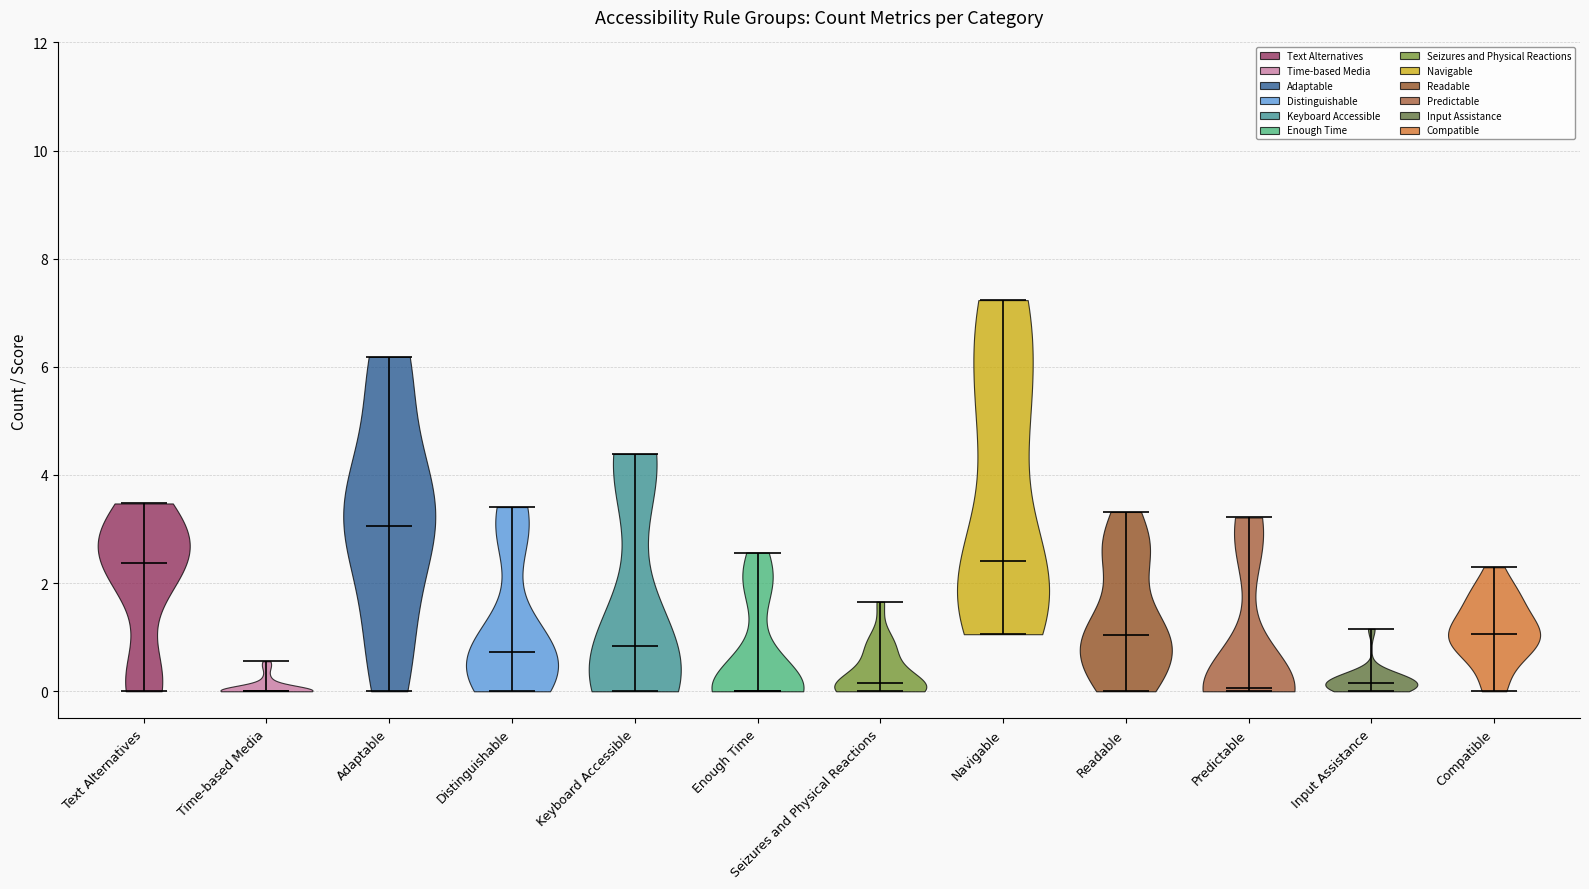

Where does the median line of the violin for Text Alternatives sit on the y-axis? The values are not printed on the chart, so give them approximately, as read against the axis.

2.4